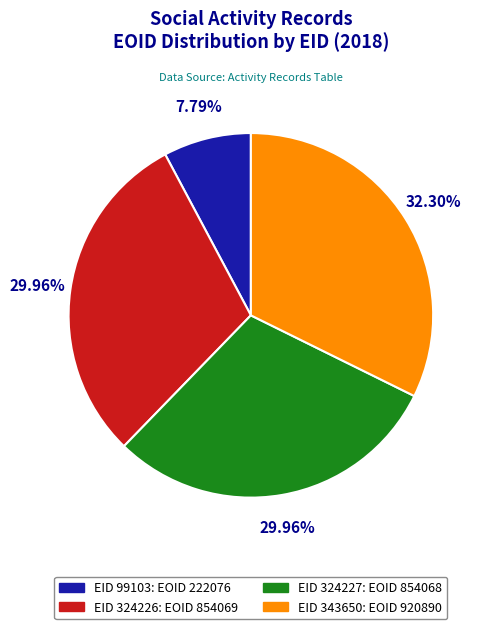

Does EID 99103: EOID 222076 account for over 50% of the chart?

No